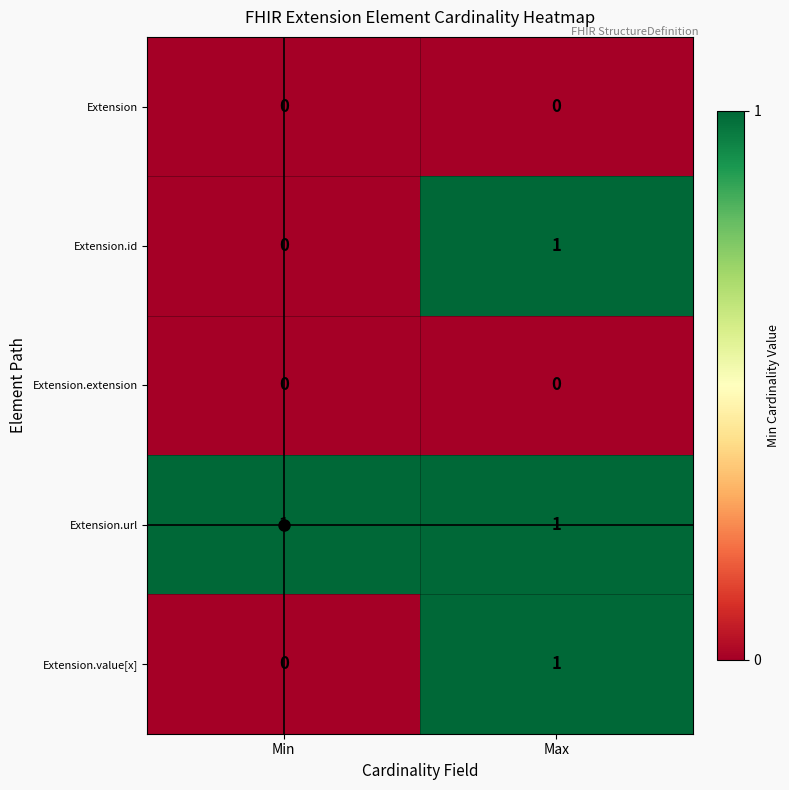

Which series has the largest total across all categories?

Extension.url